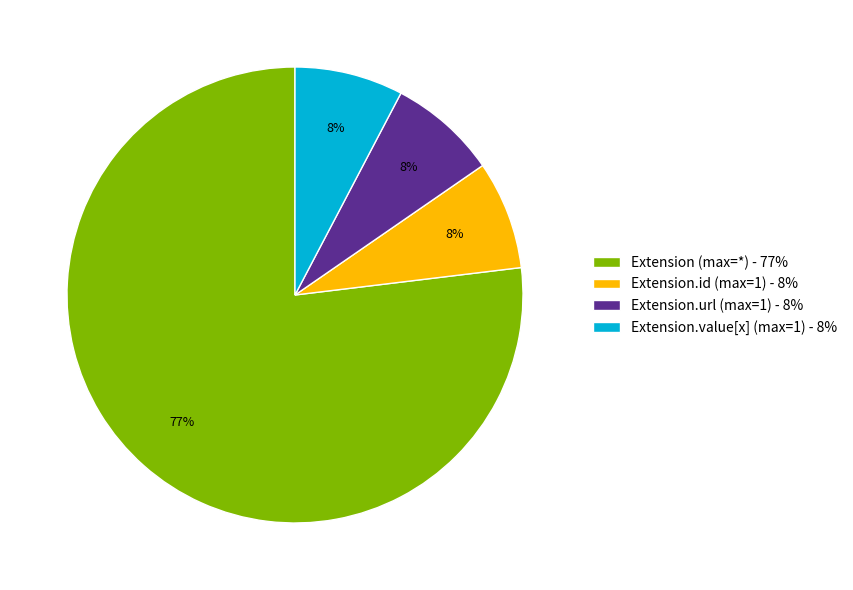

Which slice is the largest?

Extension (max=*) - 77%